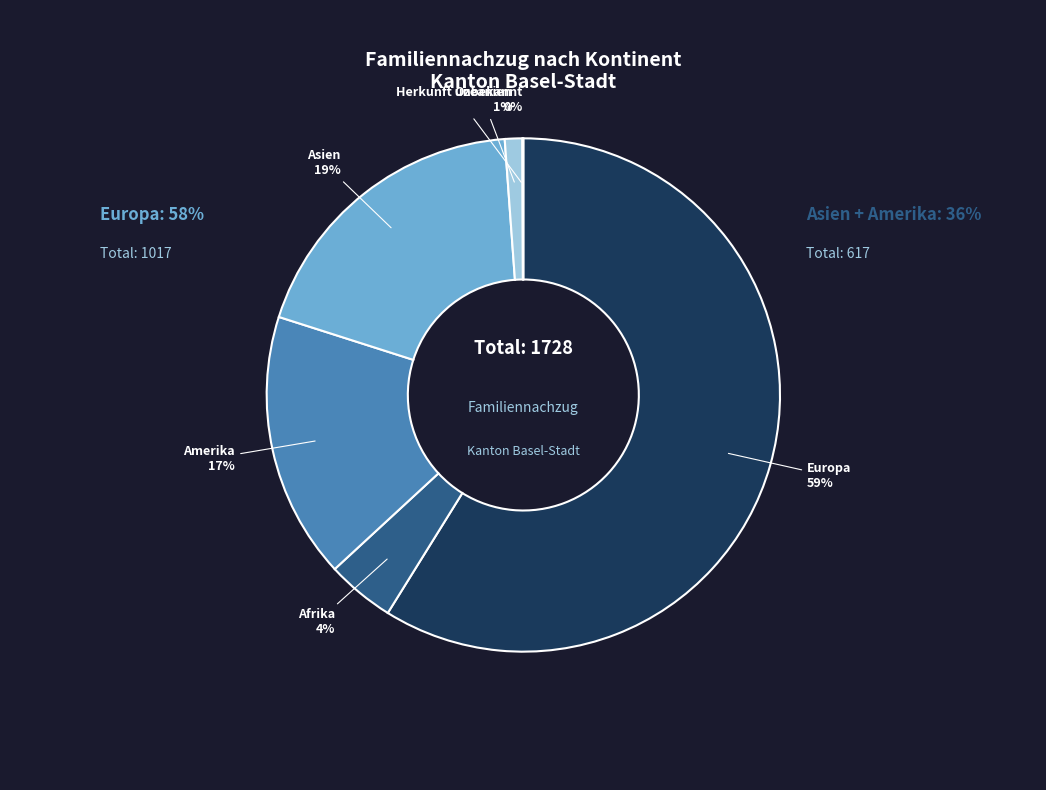

Between Europa and Afrika, which is larger?

Europa